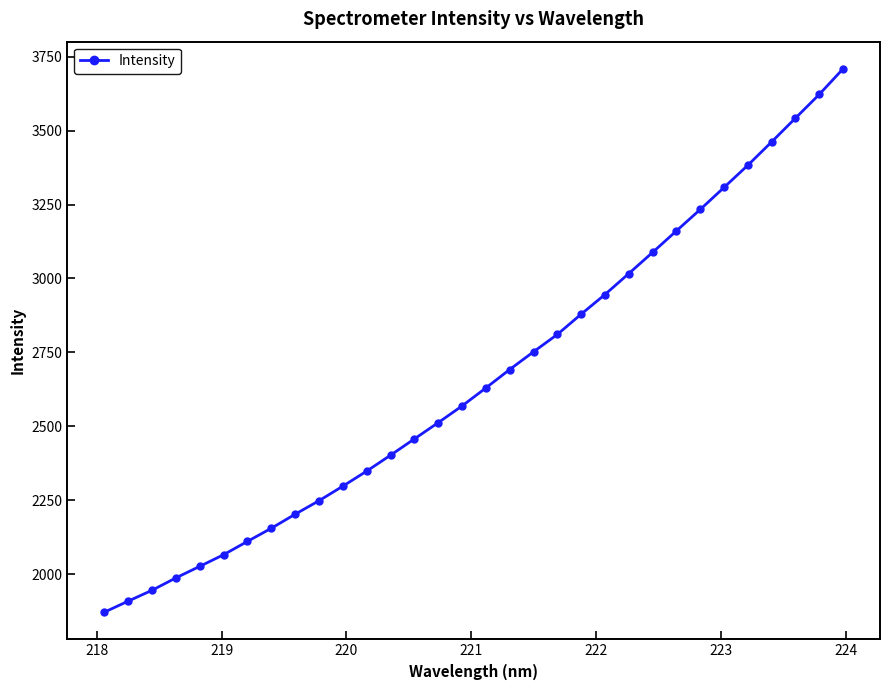

What is the difference between the maximum and minimum values?

1838.2